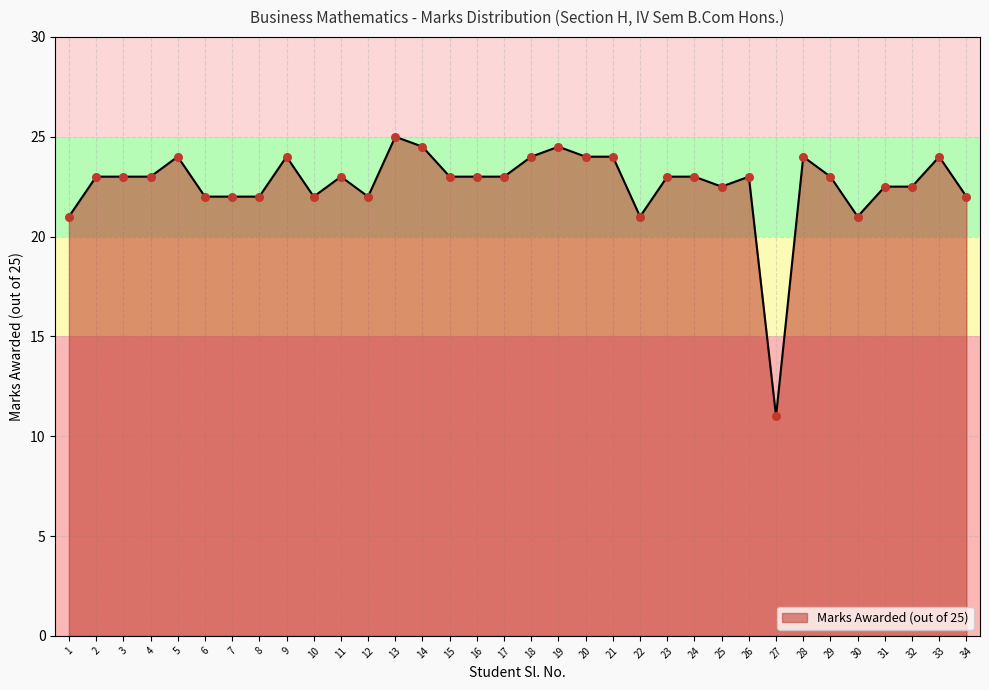

What is the change in value from 5 to 13?

+1.0